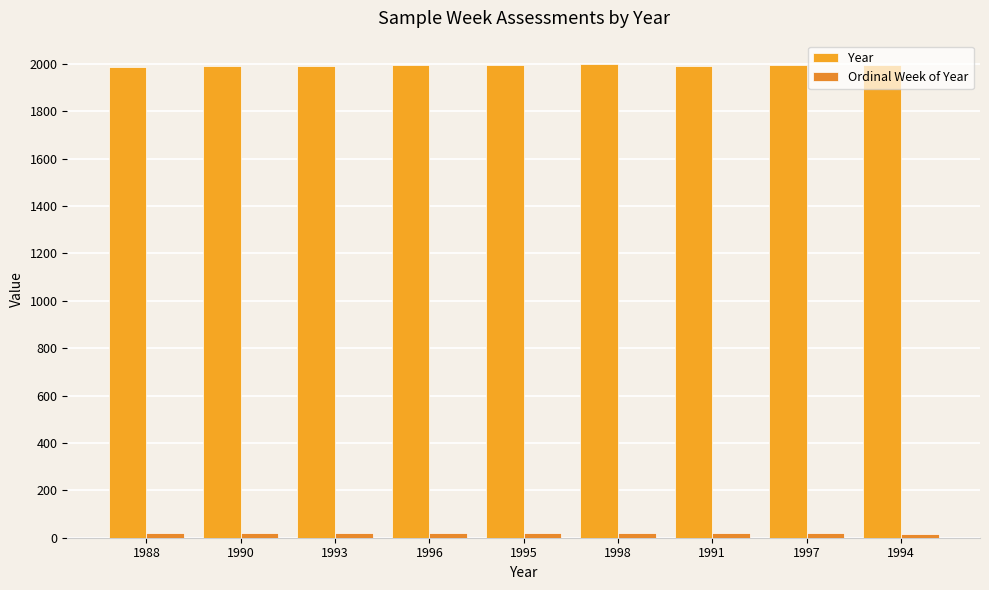

How many categories are shown in the chart?

9